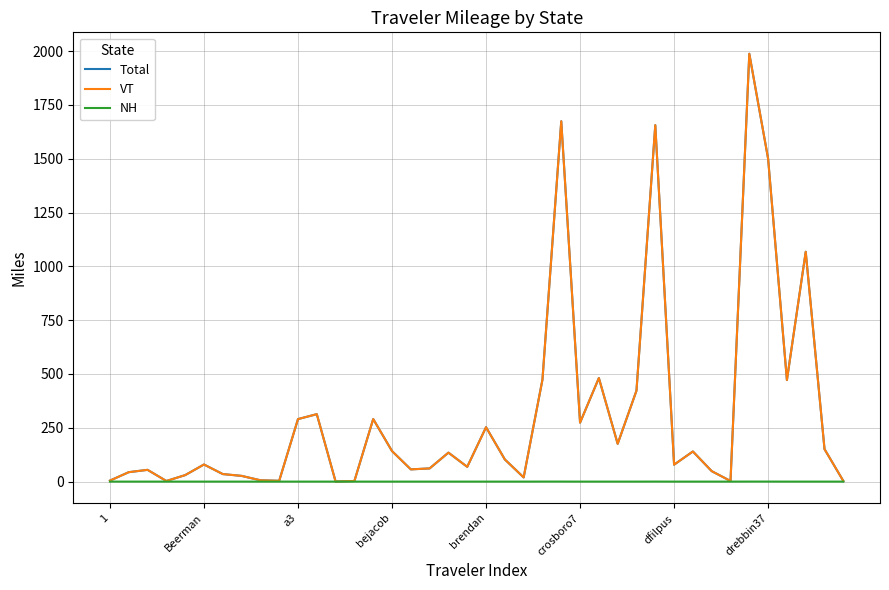

Which series has the largest range (max minus min)?

Total